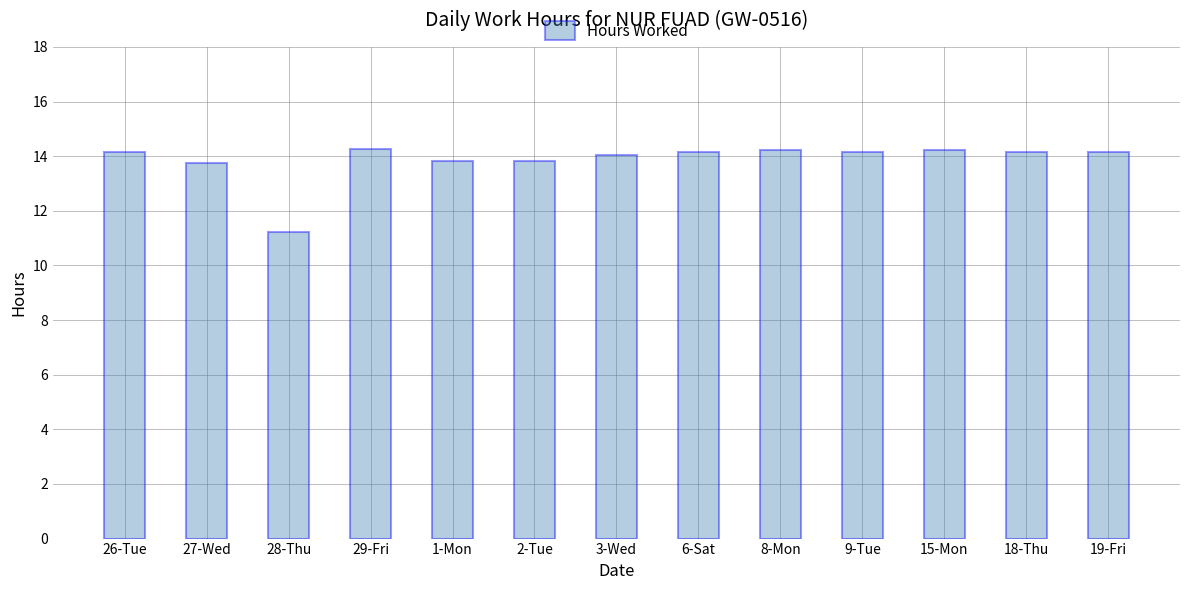

Approximately how many times larger is the value at 27-Wed compared to 9-Tue?

1.0